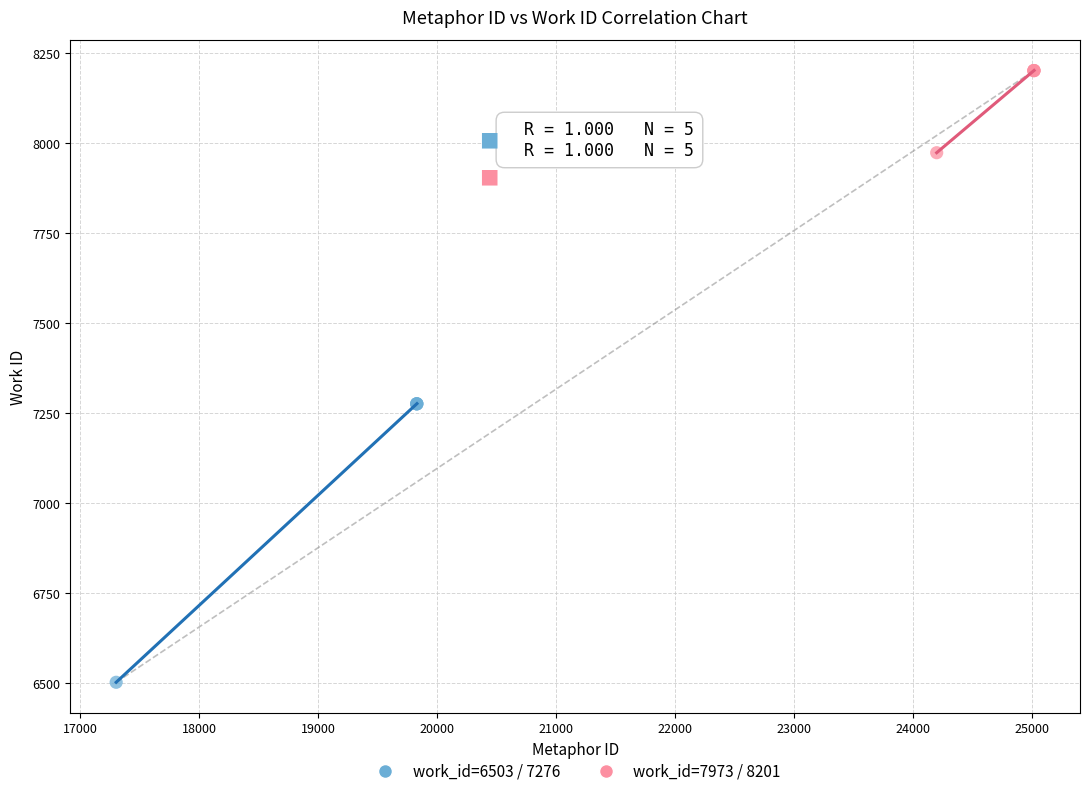

Which series contains the highest Y value?

work_id=7973 / 8201